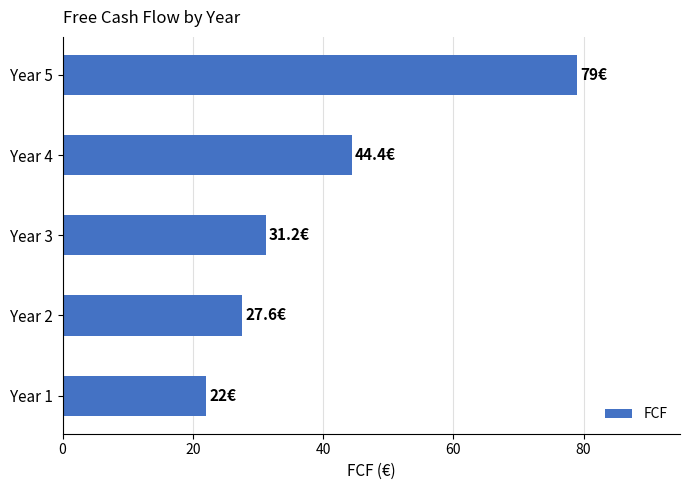

Reading bottom to top, what are all the values shown in this chart?

22.0	27.6	31.2	44.4	79.0